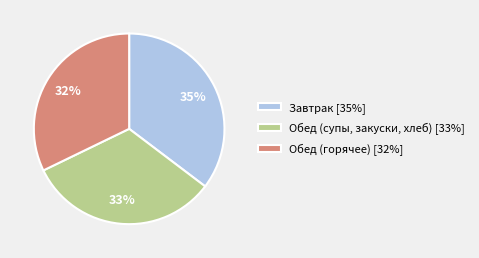

Which category has the biggest portion of the pie?

Завтрак [35%]